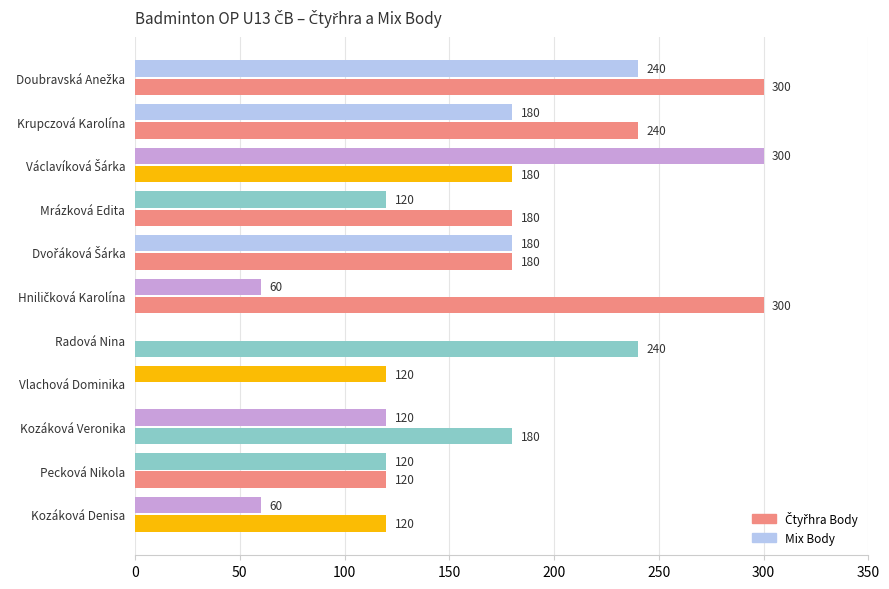

How many categories are shown in the chart?

11